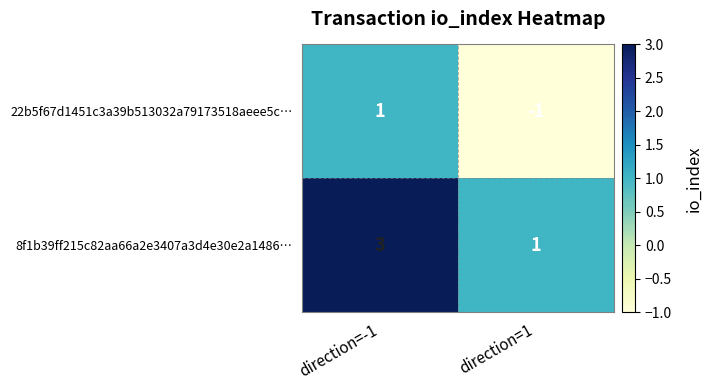

What is the maximum value shown in the chart?

3